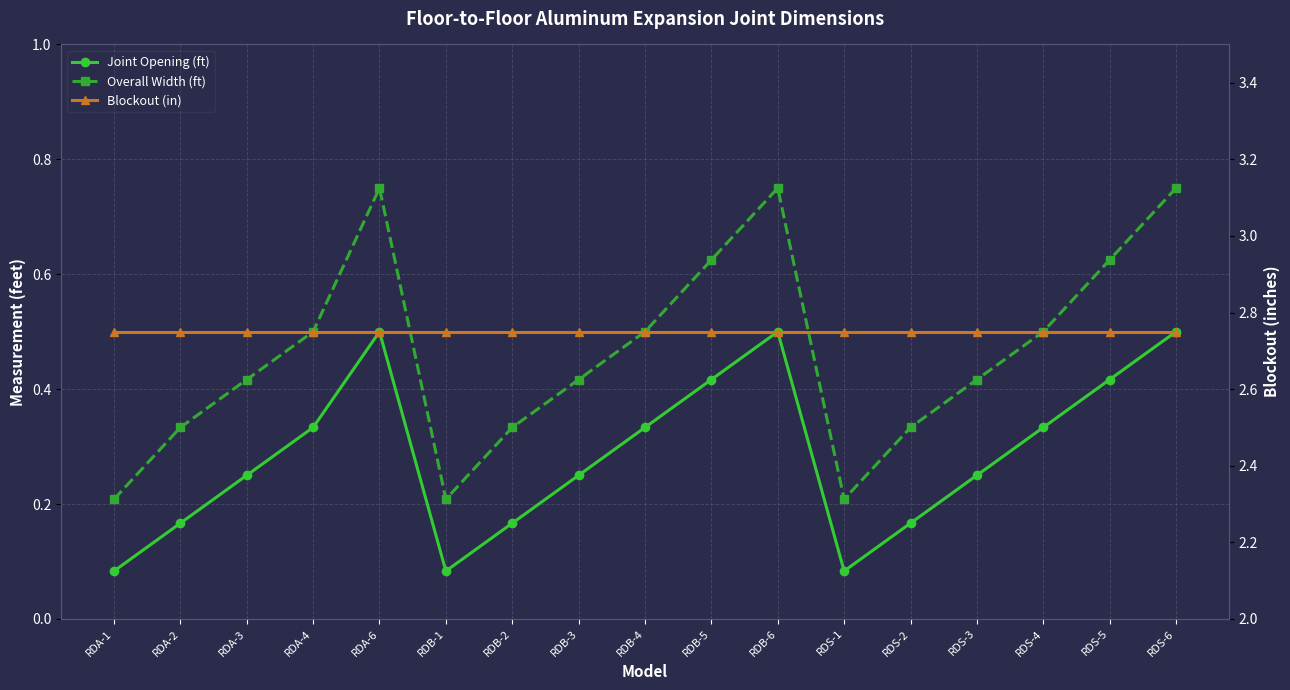

Rank the categories by Blockout (in) value from highest to lowest.

RDA-1, RDA-2, RDA-3, RDA-4, RDA-6, RDB-1, RDB-2, RDB-3, RDB-4, RDB-5, RDB-6, RDS-1, RDS-2, RDS-3, RDS-4, RDS-5, RDS-6